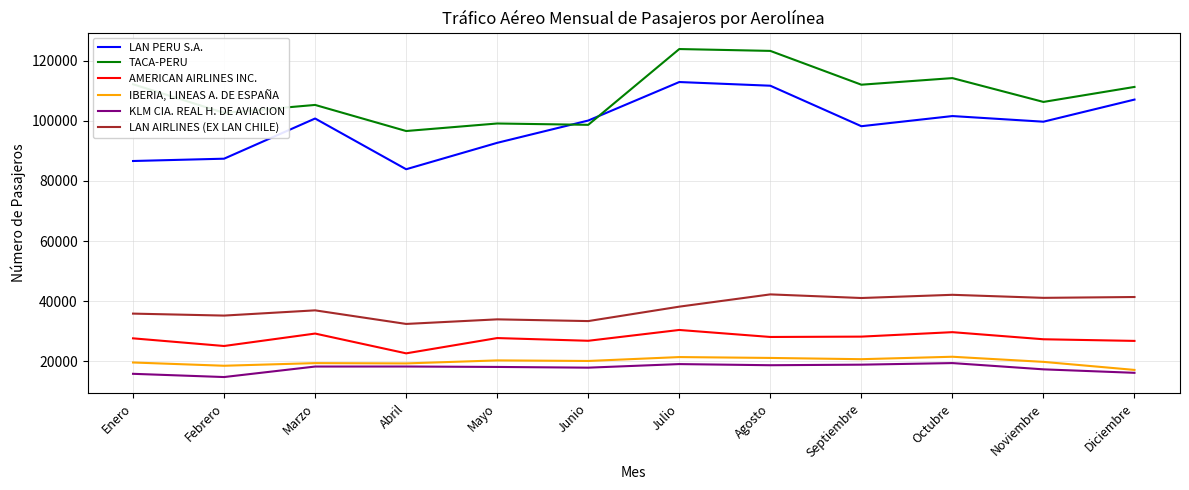

True or false: LAN AIRLINES (EX LAN CHILE) and KLM CIA. REAL H. DE AVIACION cross at least once.

False